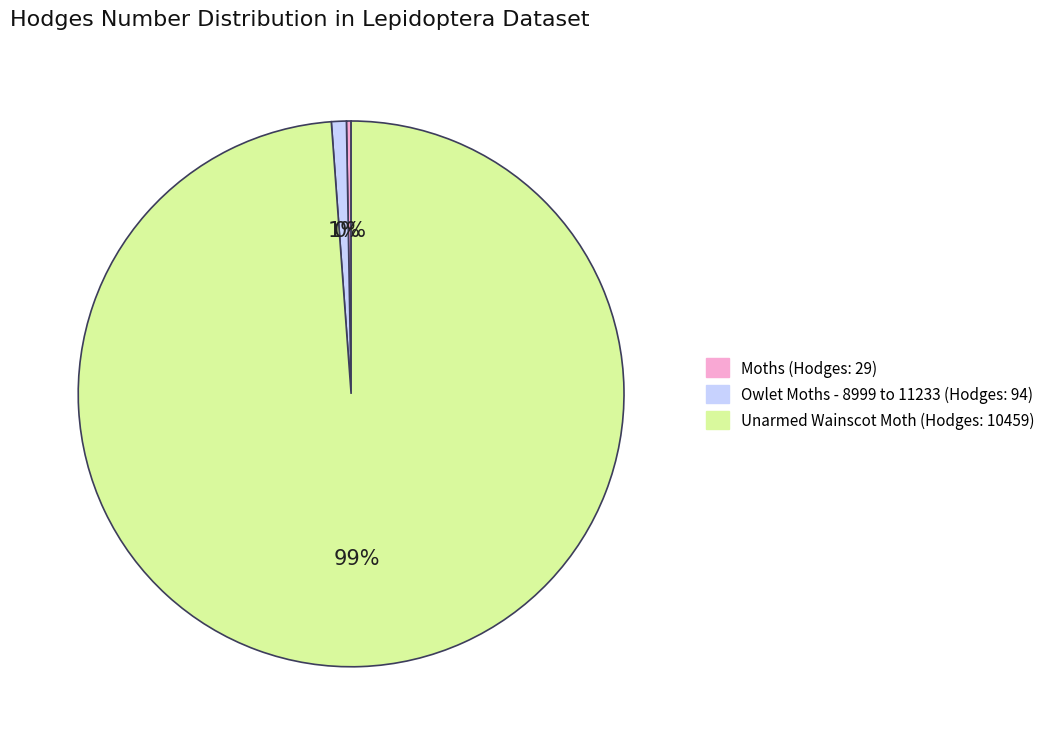

What percentage is the Unarmed Wainscot Moth slice, to the nearest percent?

99%